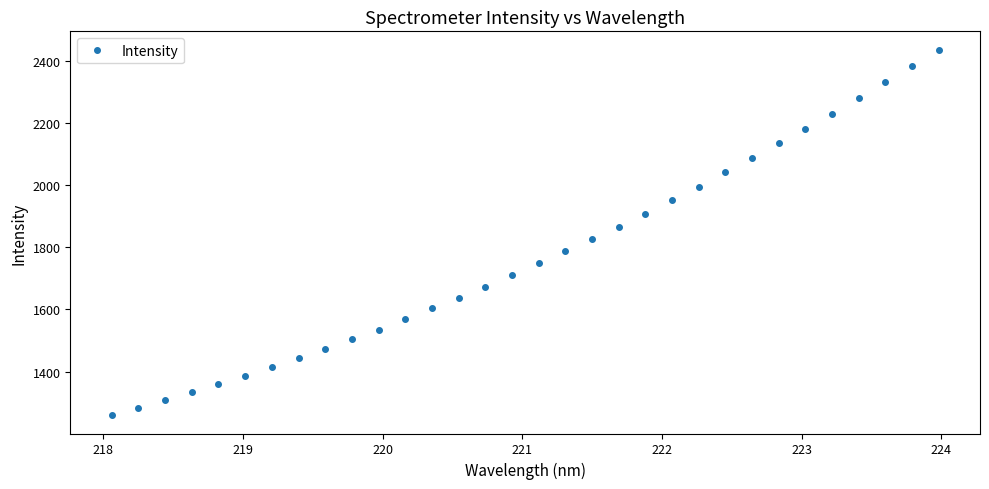

What is the value of the 14th point from the left?

1637.5